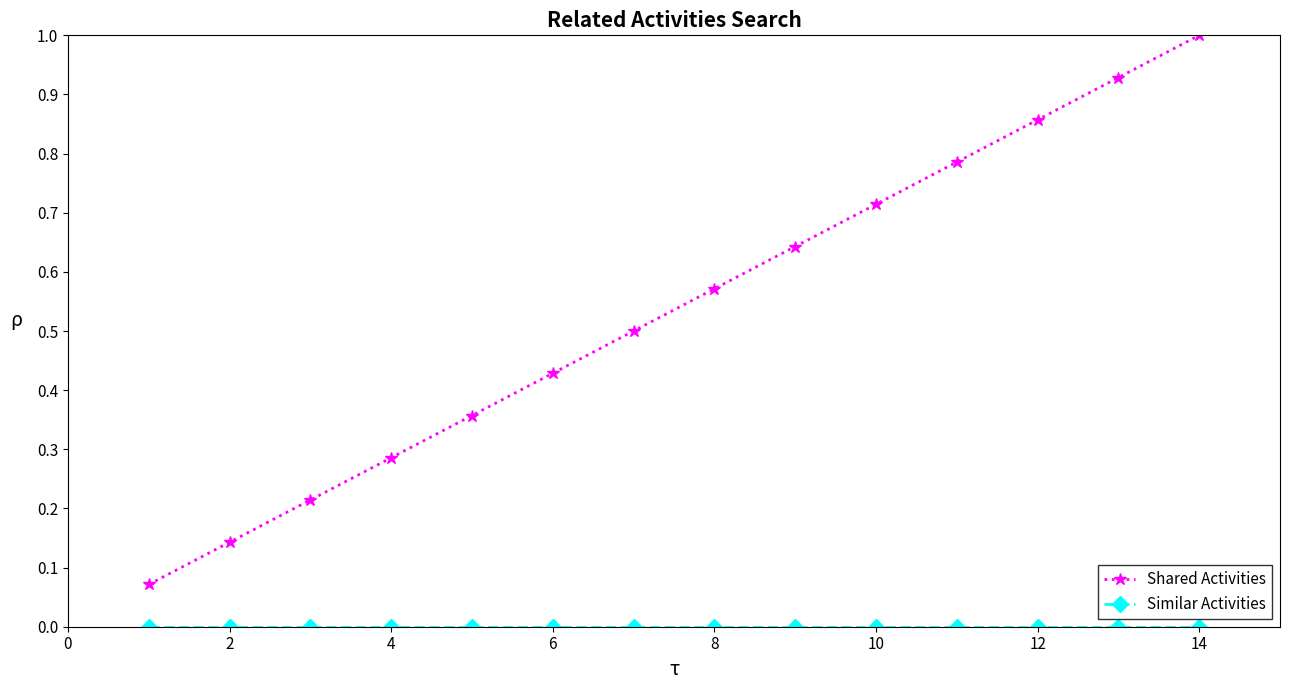

How many lines are shown in the chart?

2